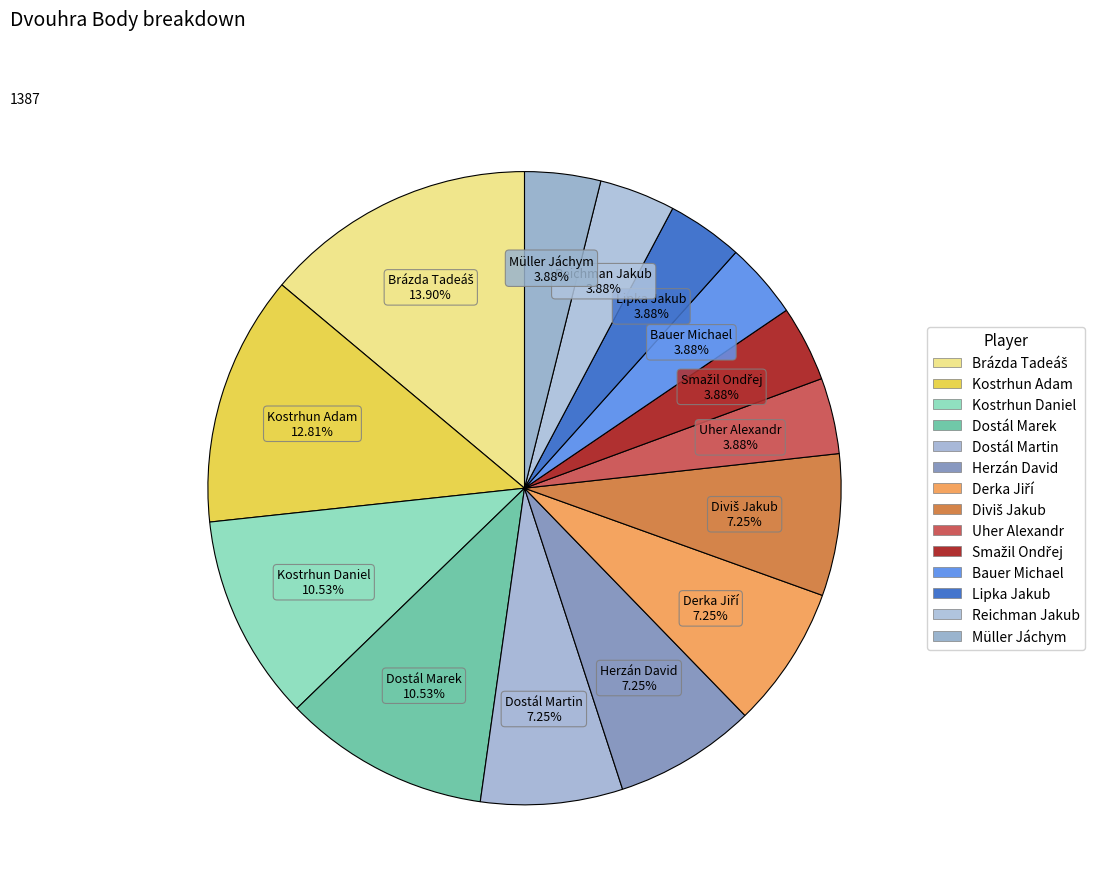

What percentage is the Kostrhun Daniel slice, to the nearest percent?

11%